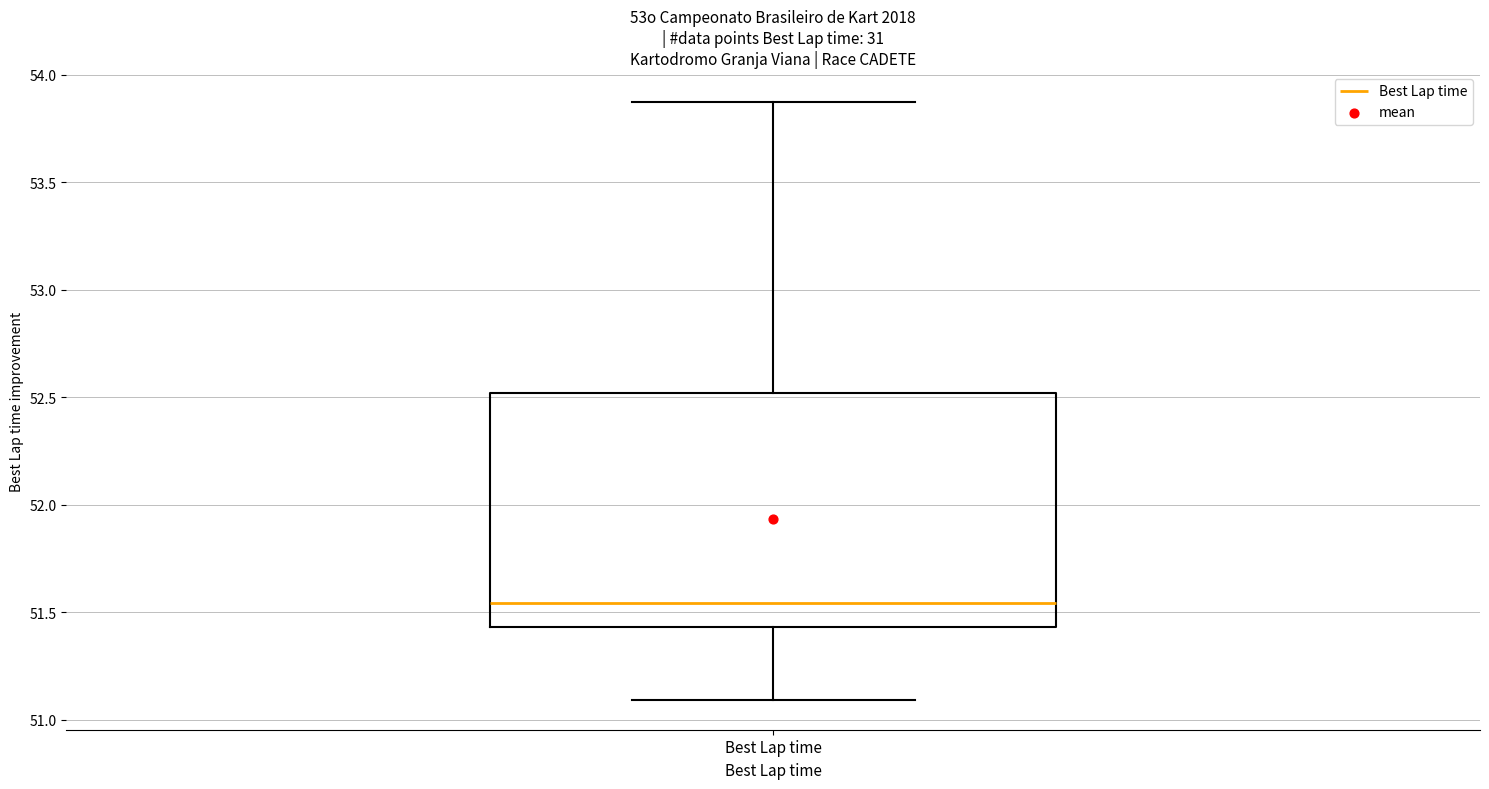

Transcribe this box plot: give where the median line is, the range the box spans, and where the two whiskers end, as read against the y-axis. The values are not printed on the chart, so give them approximately, as read against the axis.

median 51.55, box 51.45 to 52.50, whiskers 51.10 to 53.85